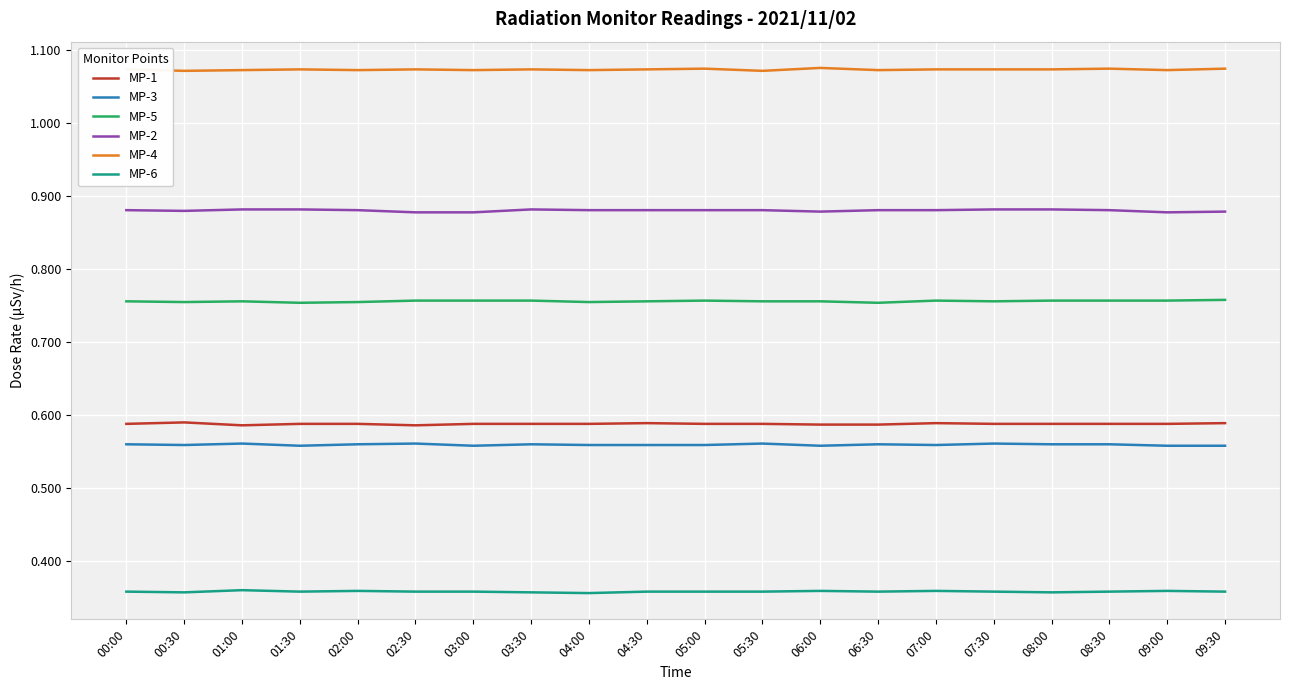

List the series in order of their peak value, lowest first.

MP-6, MP-3, MP-1, MP-5, MP-2, MP-4